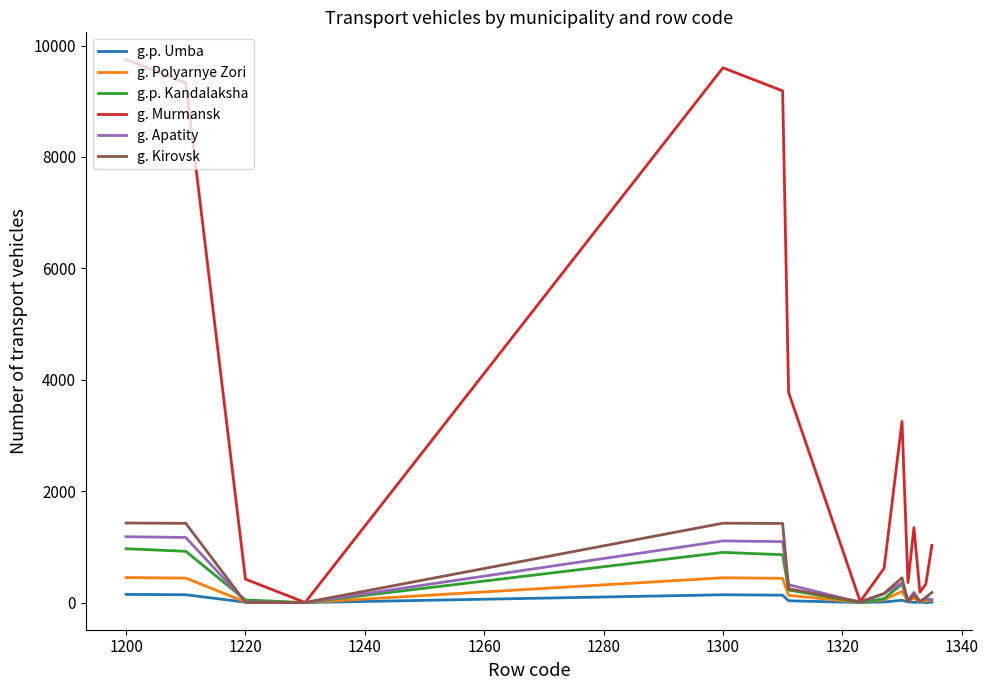

True or false: g. Kirovsk has more than 0 points higher than both neighbors.

True